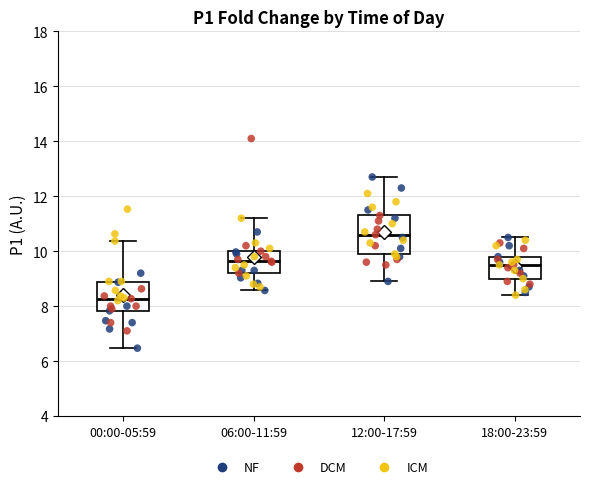

Which box is the tallest, from its lower edge to its upper edge?

12:00-17:59